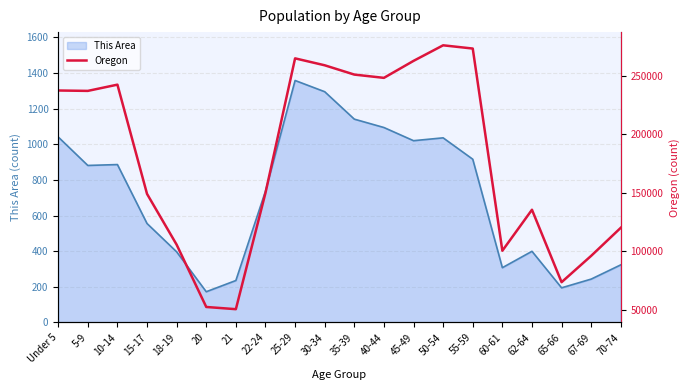

How many points are higher than both their immediate neighbors (excluding endpoints)?

4